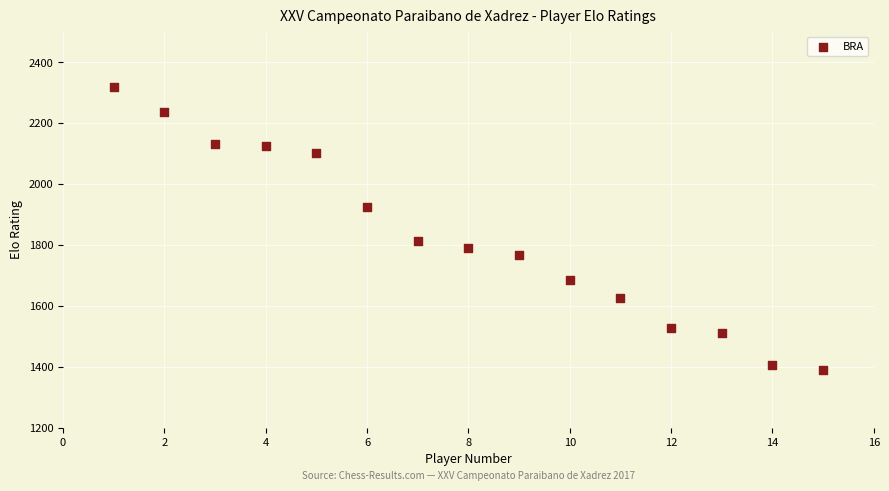

What Y value in the scatter plot is closest to 1853?

1812